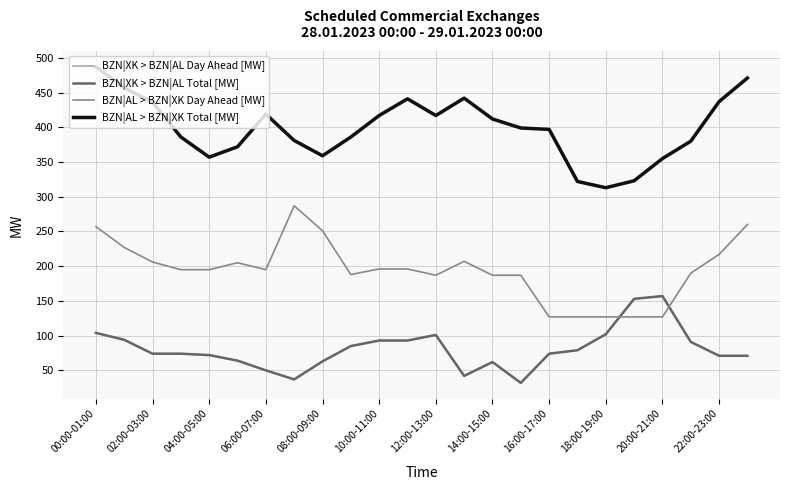

Is this an area chart (filled region under the line)?

No